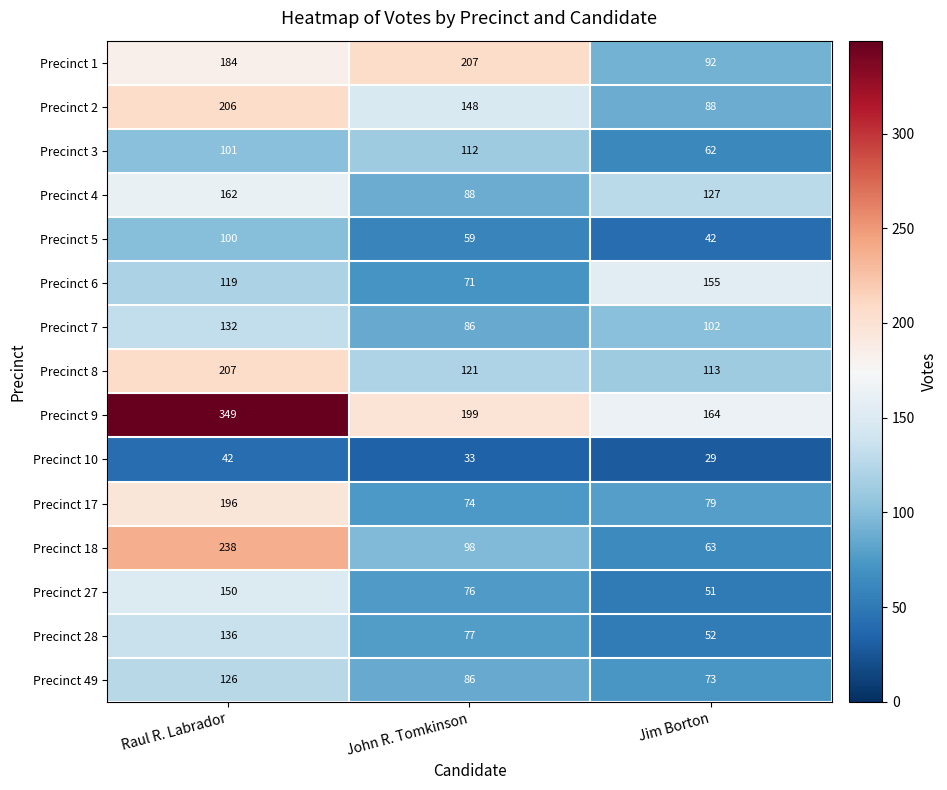

Which series has the largest total across all categories?

Precinct 9